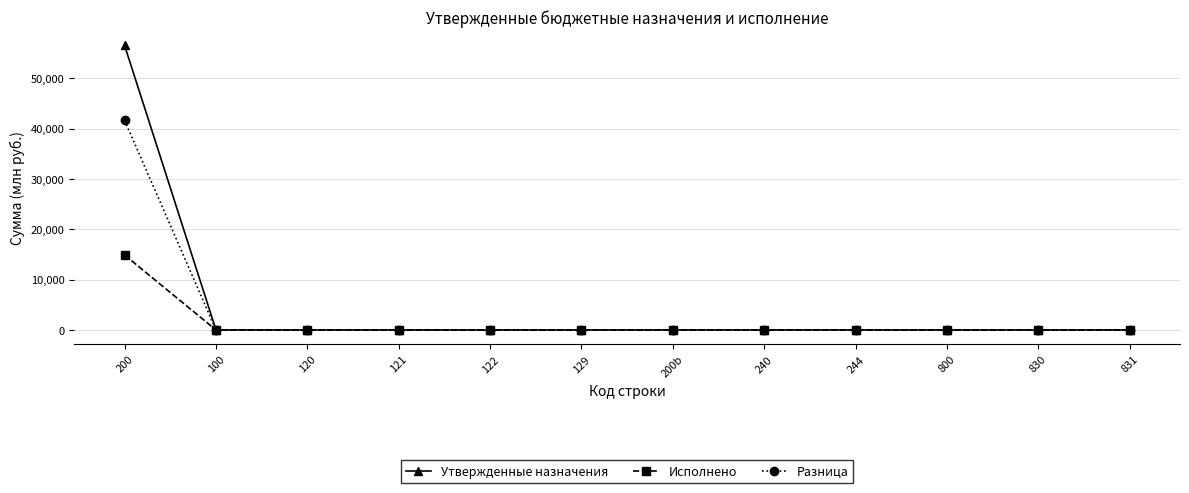

What is the total value across all series at 200b?

13.7